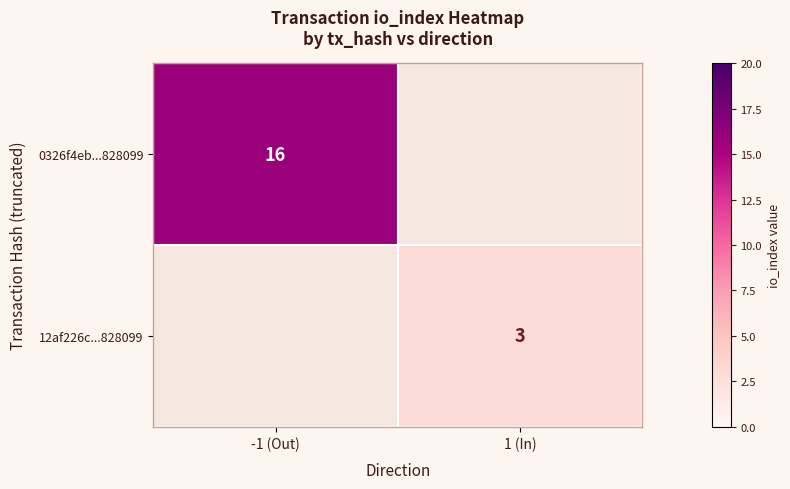

True or false: 0326f4eb...828099 has a value of 26 at -1 (Out).

False